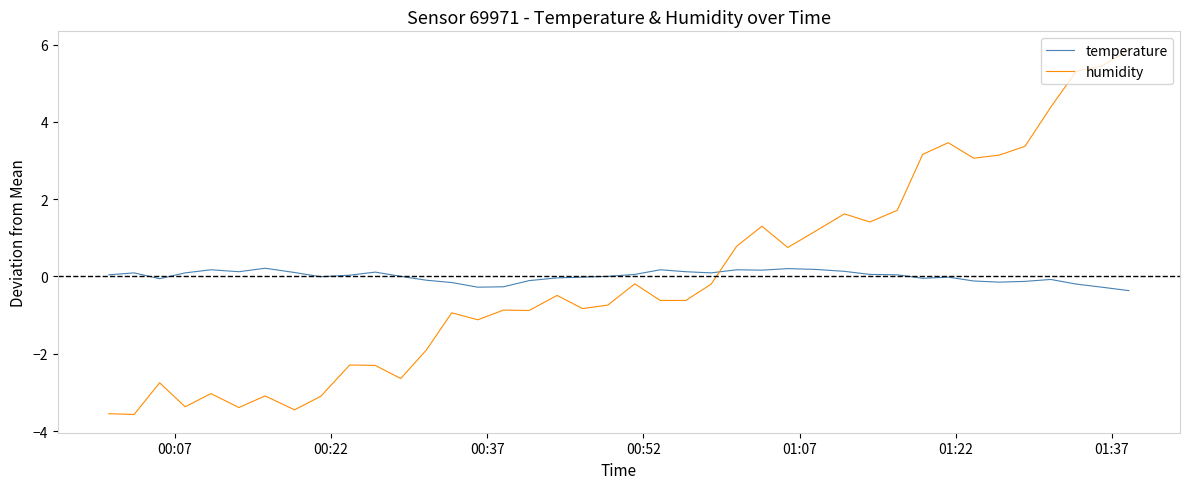

What is the greatest value displayed?

5.9